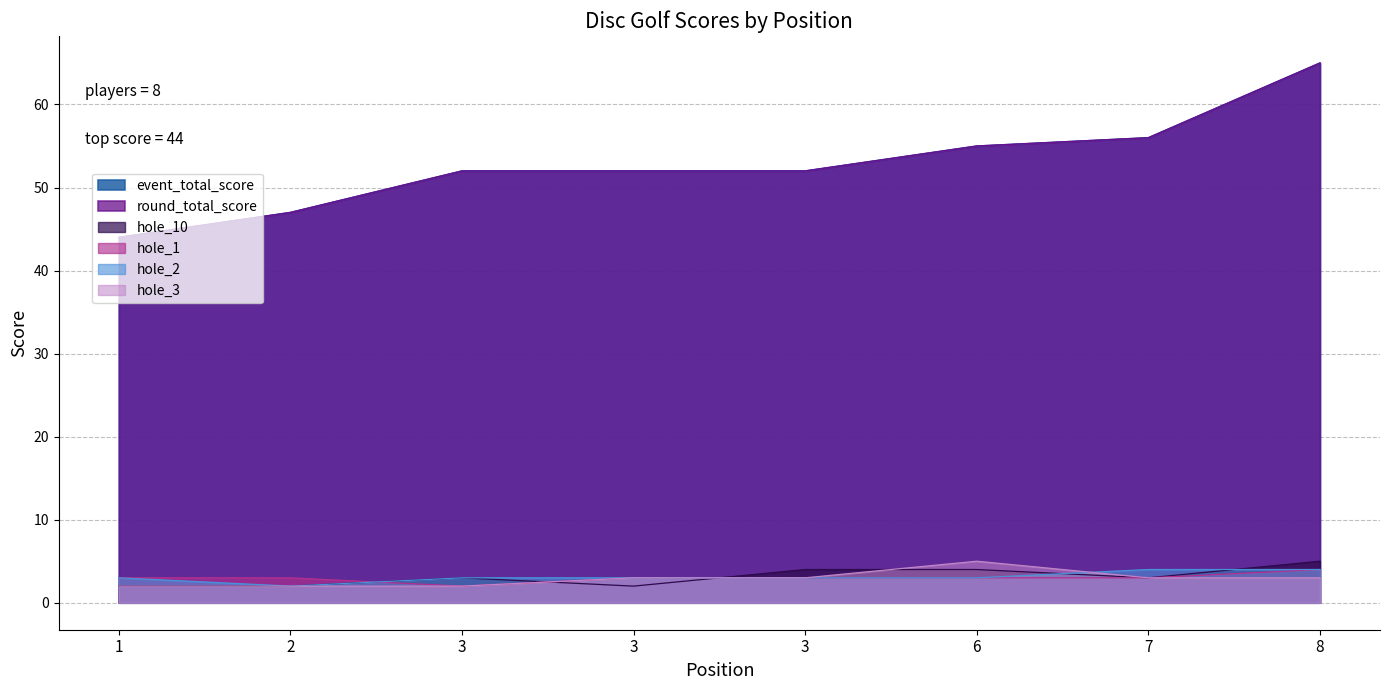

Is it true that hole_2 equals 4 at 8?

True